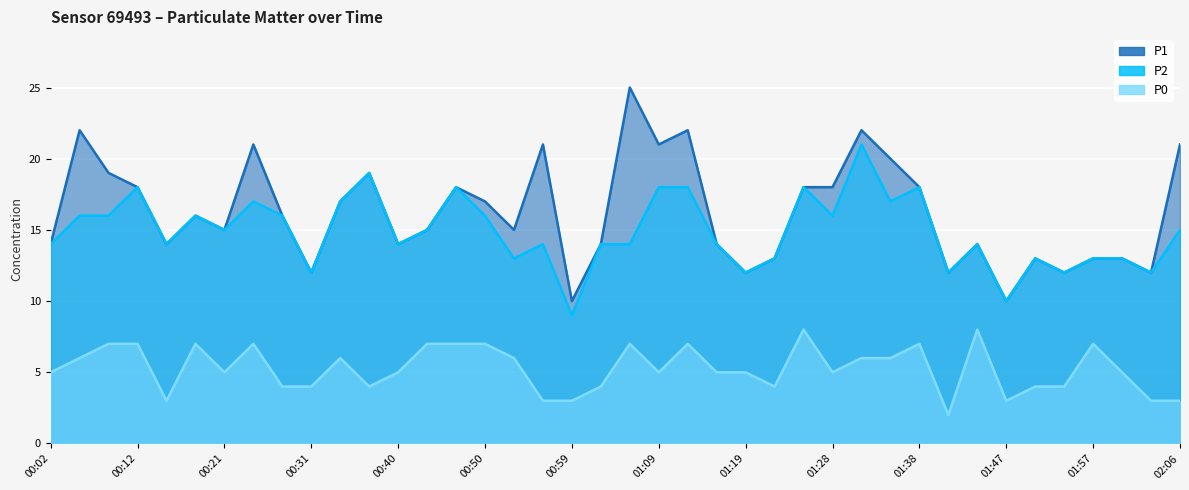

True or false: P0 and P2 intersect in this chart.

False